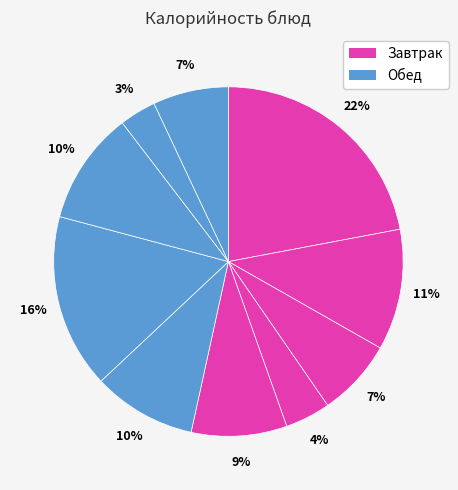

Count the number of slices in the pie.

10